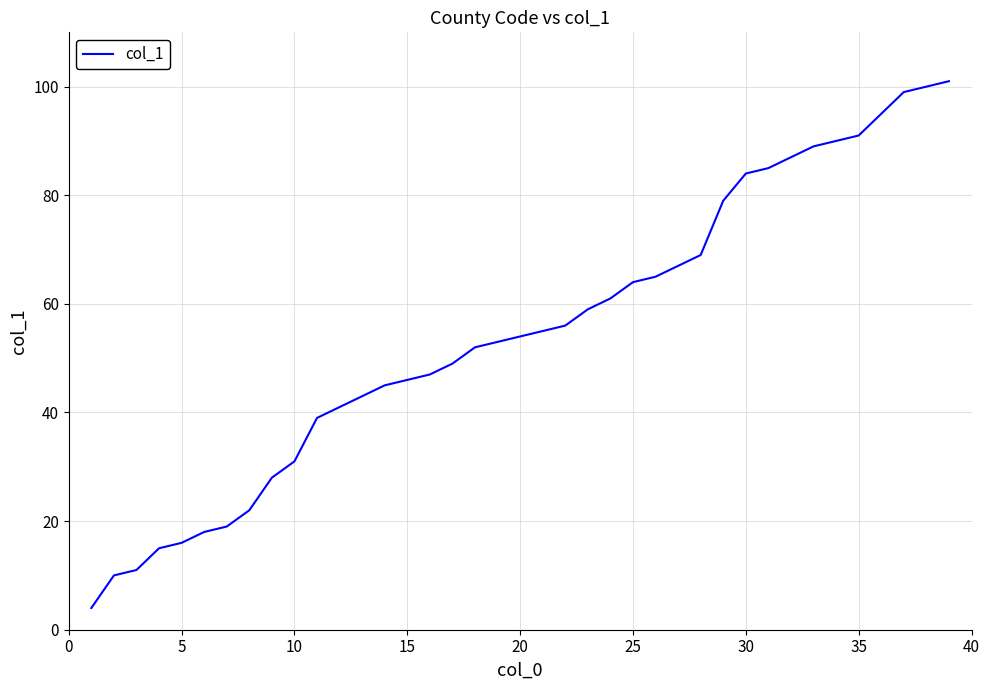

Is this an area chart (filled region under the line)?

No